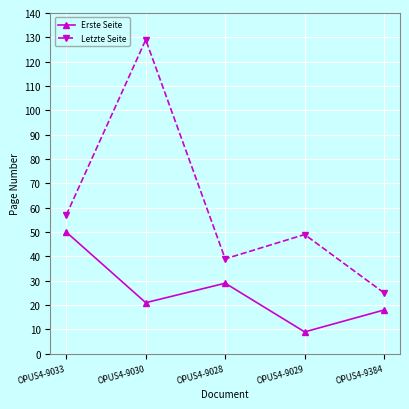

Reading left to right, list all the values displayed in this chart.

Erste Seite: OPUS4-9033=50	OPUS4-9030=21	OPUS4-9028=29	OPUS4-9029=9	OPUS4-9384=18
Letzte Seite: OPUS4-9033=57	OPUS4-9030=129	OPUS4-9028=39	OPUS4-9029=49	OPUS4-9384=25